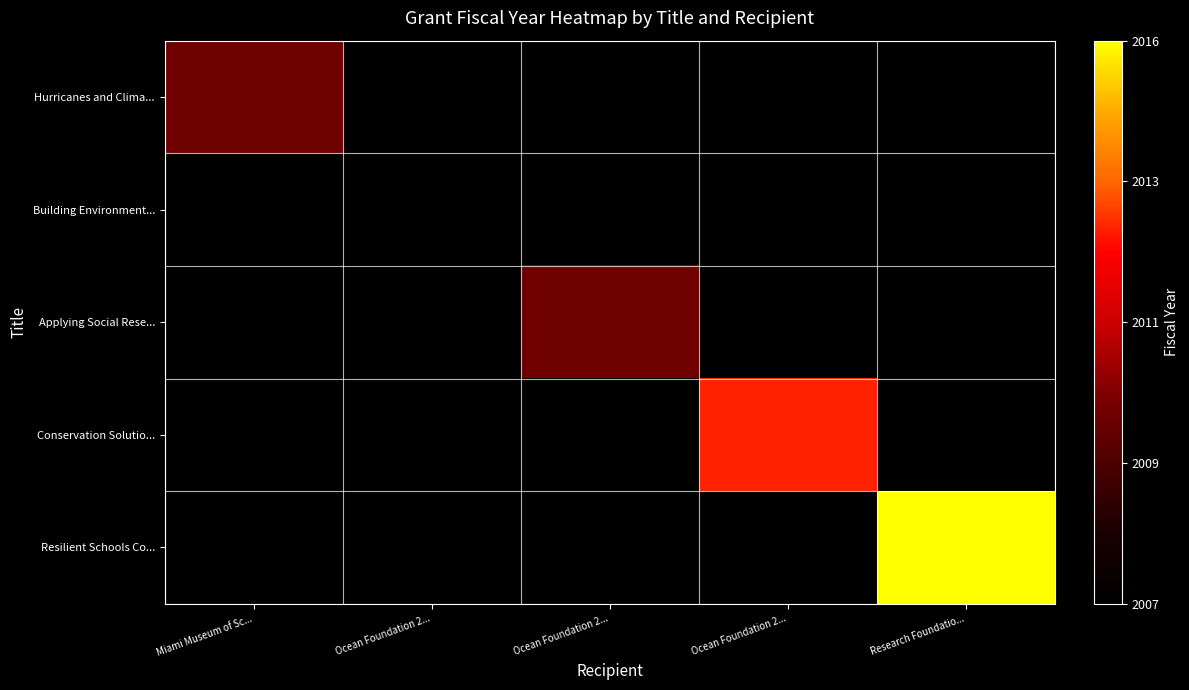

What is the maximum value shown in the chart?

1.0